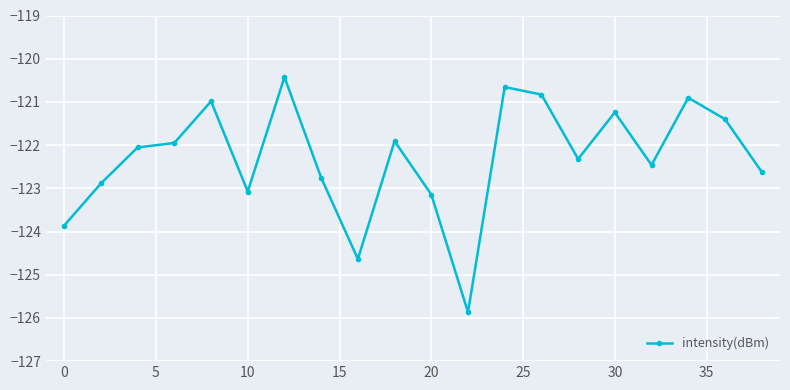

What is the greatest value displayed?

-120.4